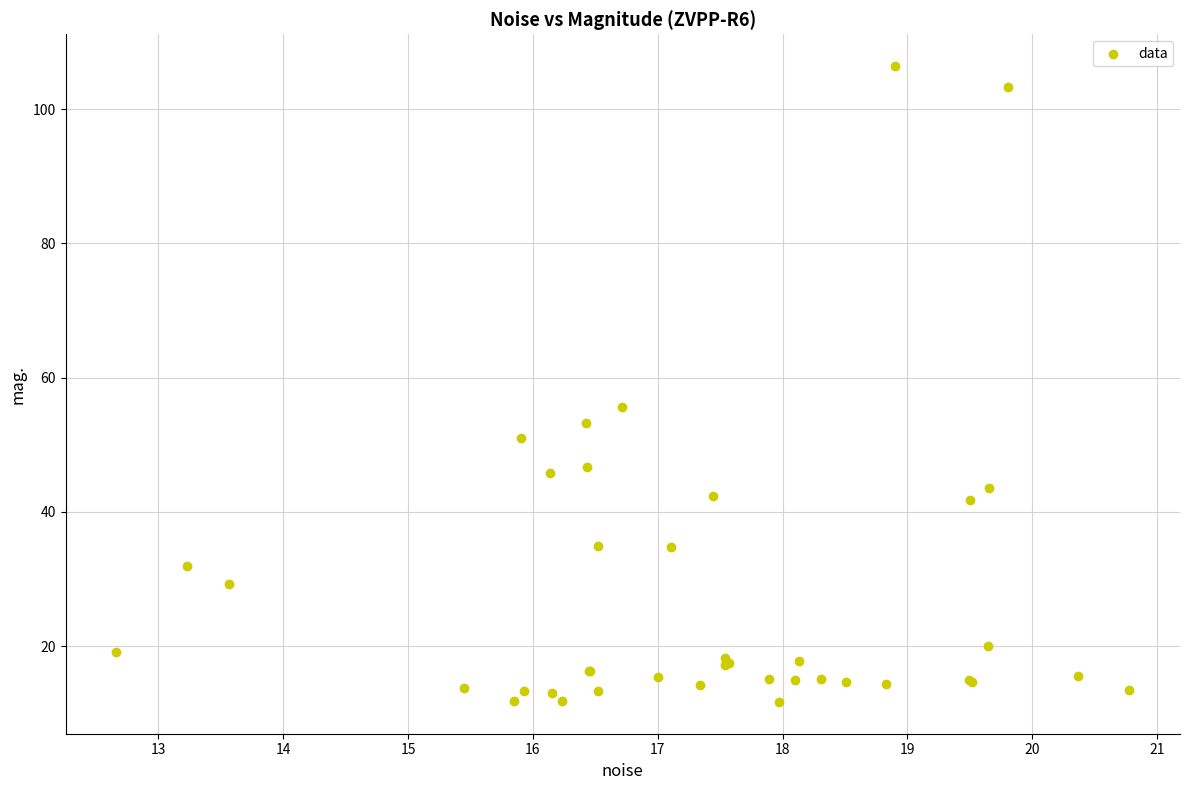

What Y value in the scatter plot is closest to 59?

55.6